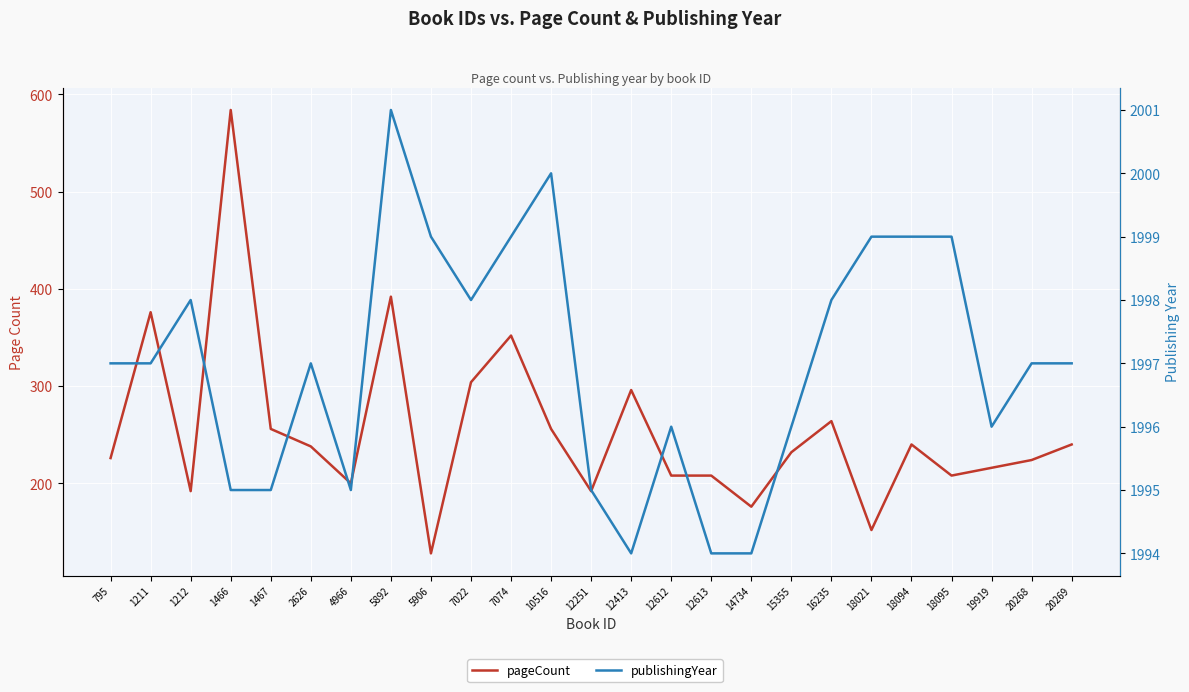

True or false: pageCount has a value of 128 at 5906.

True